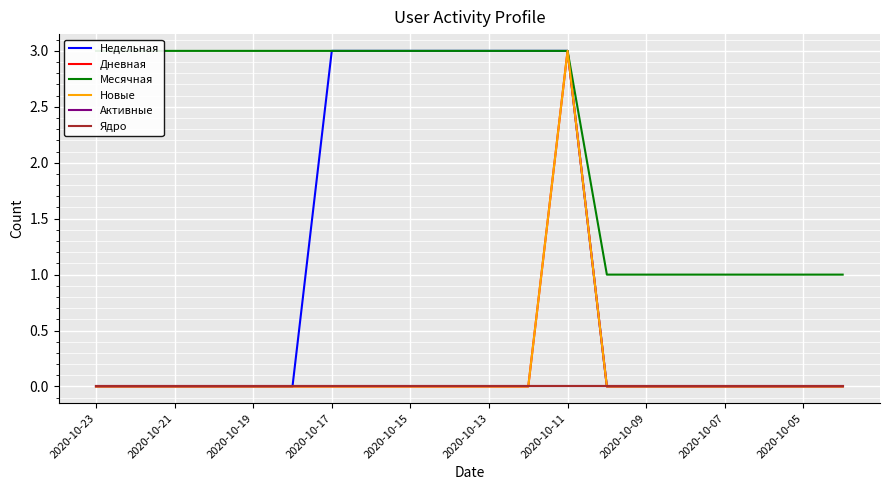

List the series in order of their peak value, lowest first.

Активные, Ядро, Недельная, Дневная, Месячная, Новые